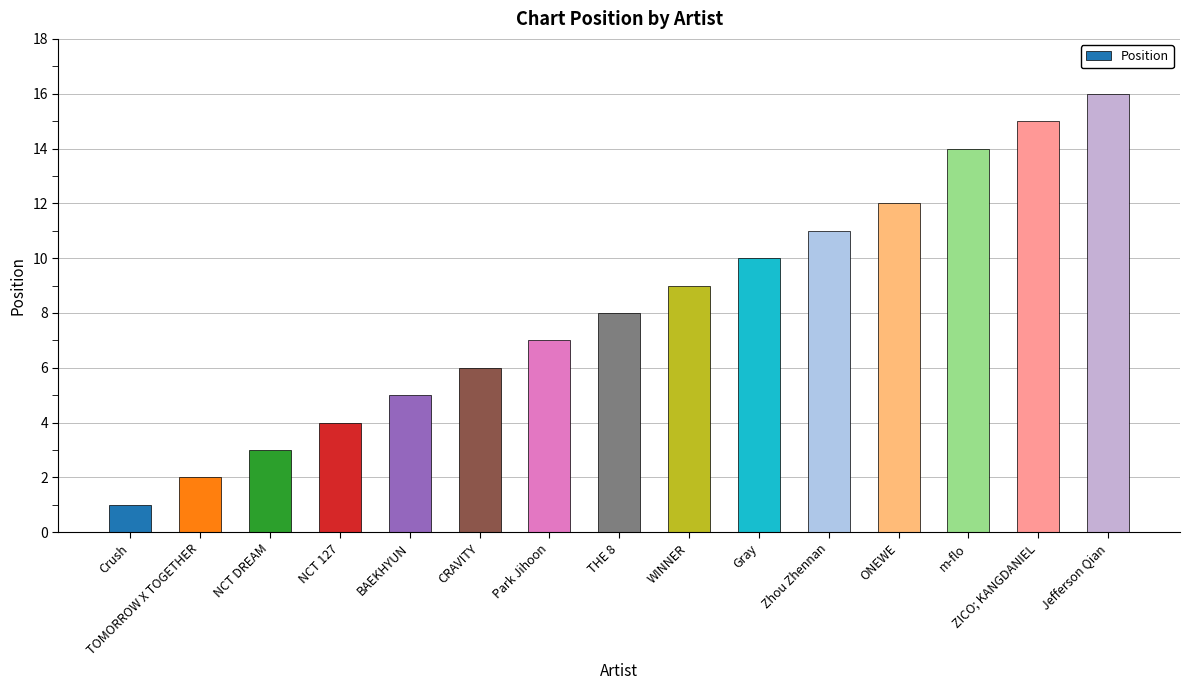

List the labels in order of value, largest first.

Jefferson Qian, ZICO; KANGDANIEL, m-flo, ONEWE, Zhou Zhennan, Gray, WINNER, THE 8, Park Jihoon, CRAVITY, BAEKHYUN, NCT 127, NCT DREAM, TOMORROW X TOGETHER, Crush